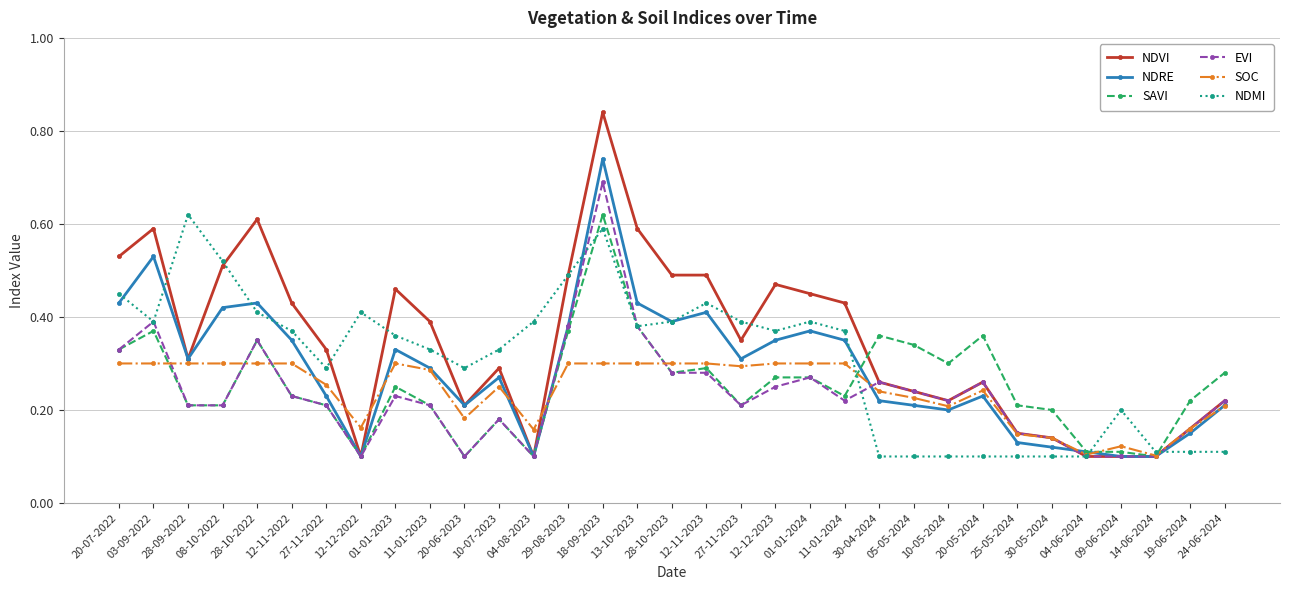

Which category has the highest value across all series?

18-09-2023